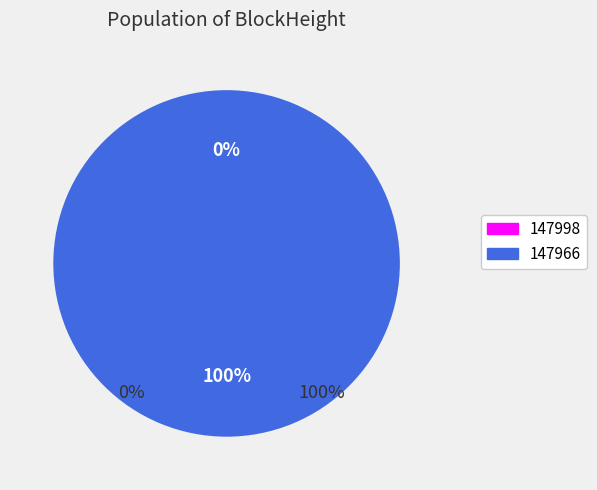

Is it true that 147966 is 99% of the pie?

False